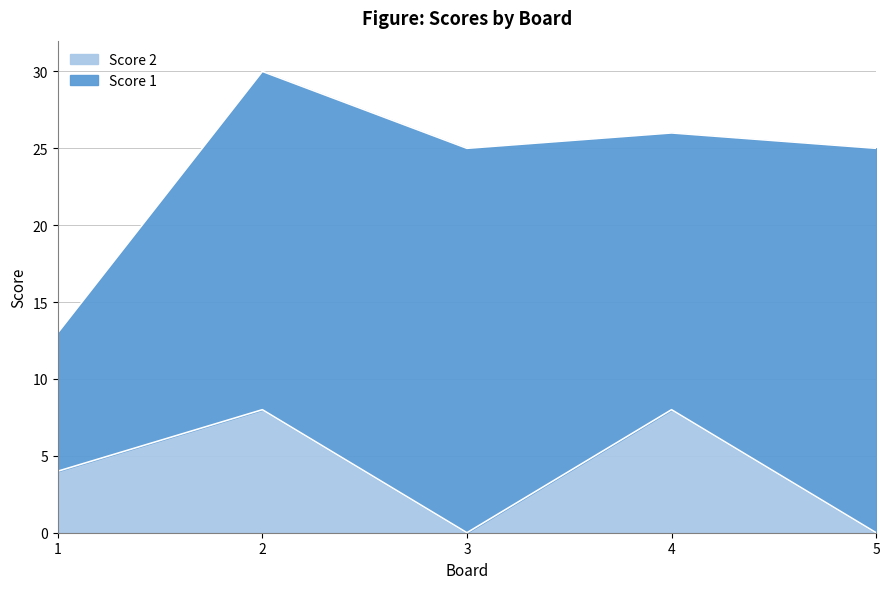

At which category does the chart reach its peak across all series?

2